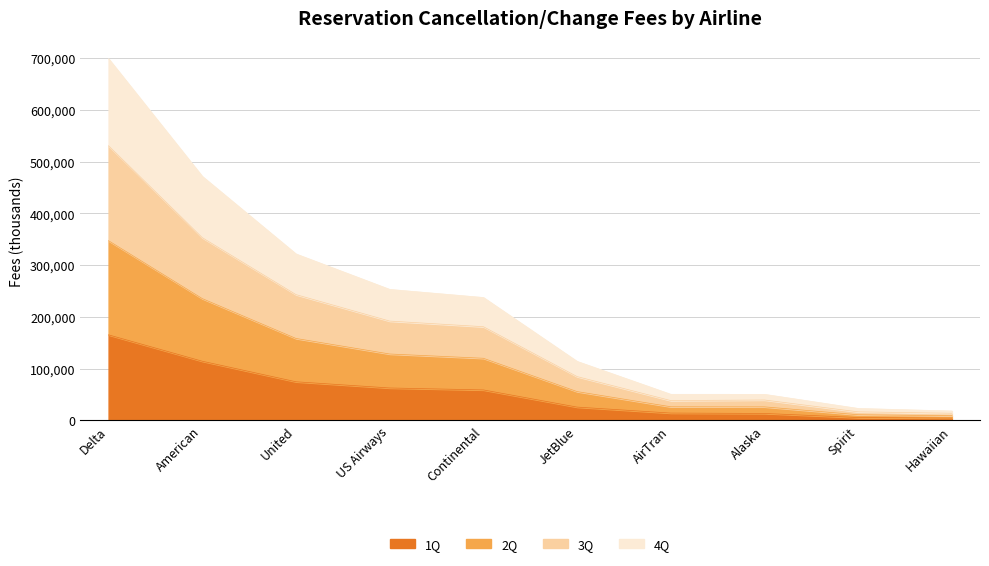

True or false: 4Q and 3Q intersect in this chart.

False